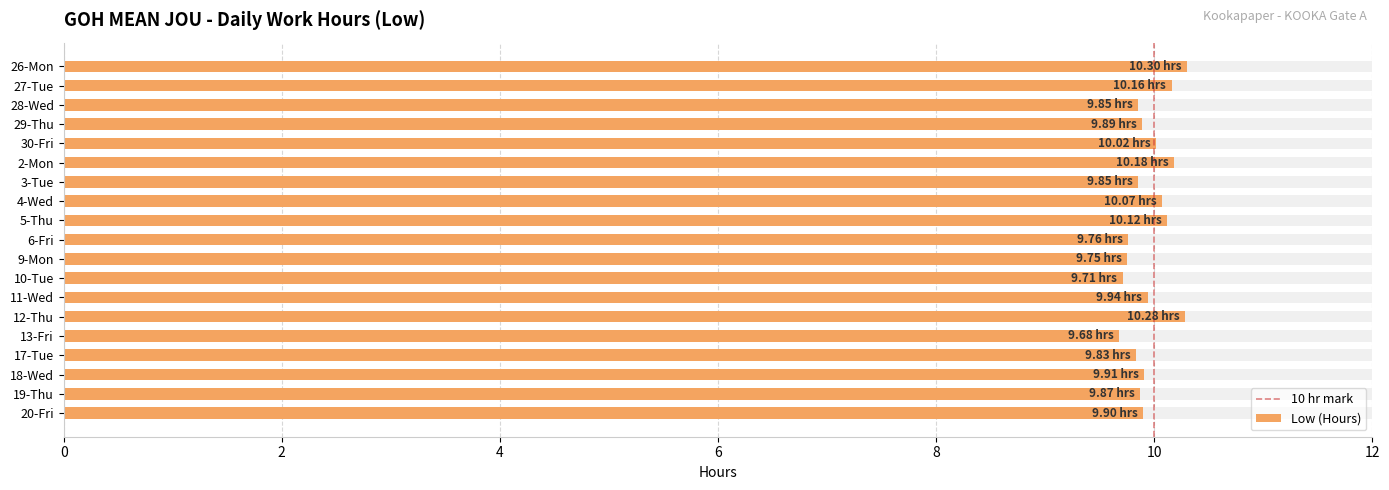

Reading right to left, what are all the values shown in this chart?

20-Fri=9.9	19-Thu=9.9	18-Wed=9.9	17-Tue=9.8	13-Fri=9.7	12-Thu=10.3	11-Wed=9.9	10-Tue=9.7	9-Mon=9.8	6-Fri=9.8	5-Thu=10.1	4-Wed=10.1	3-Tue=9.8	2-Mon=10.2	30-Fri=10.0	29-Thu=9.9	28-Wed=9.8	27-Tue=10.2	26-Mon=10.3